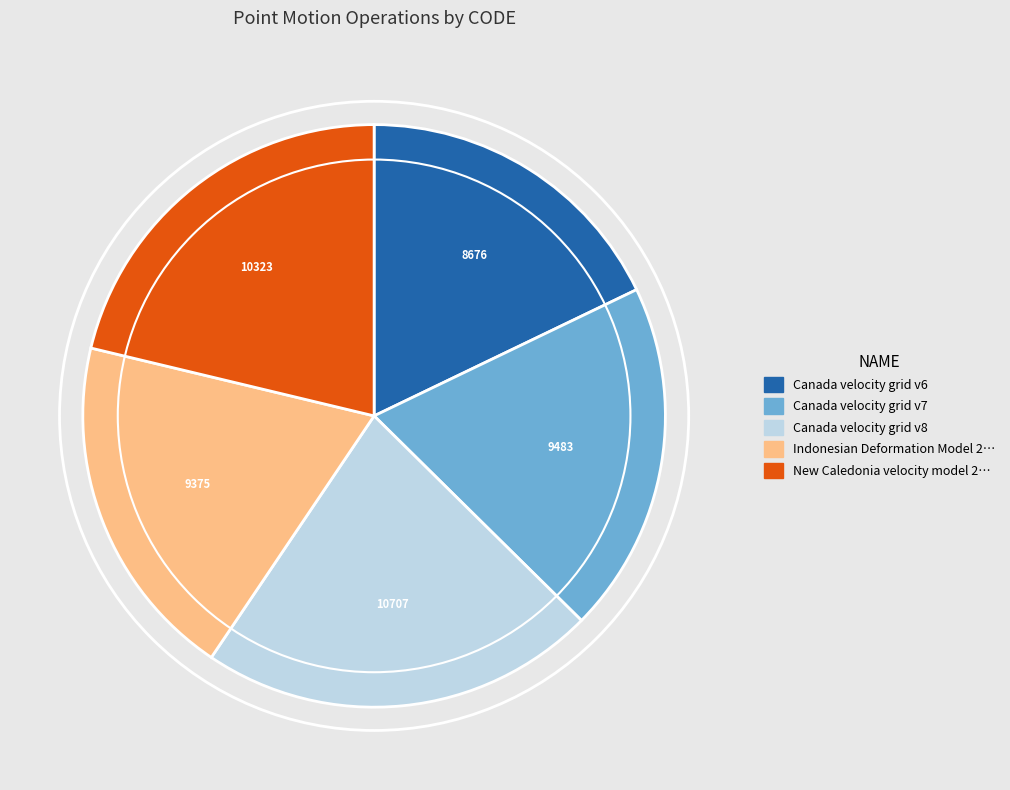

Does any single category account for the majority?

No